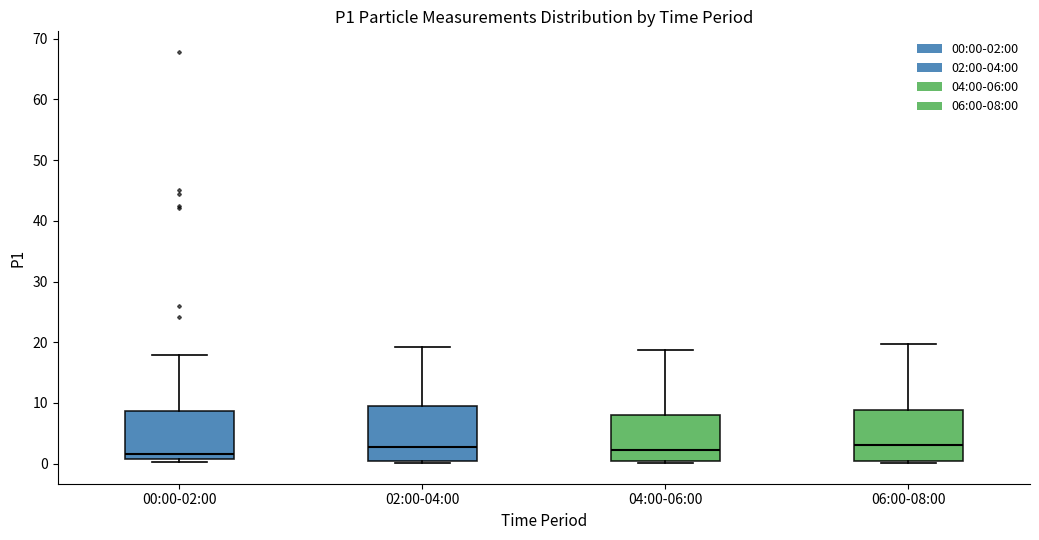

Where does the median line of the box for 06:00-08:00 sit on the y-axis? The values are not printed on the chart, so give them approximately, as read against the axis.

3